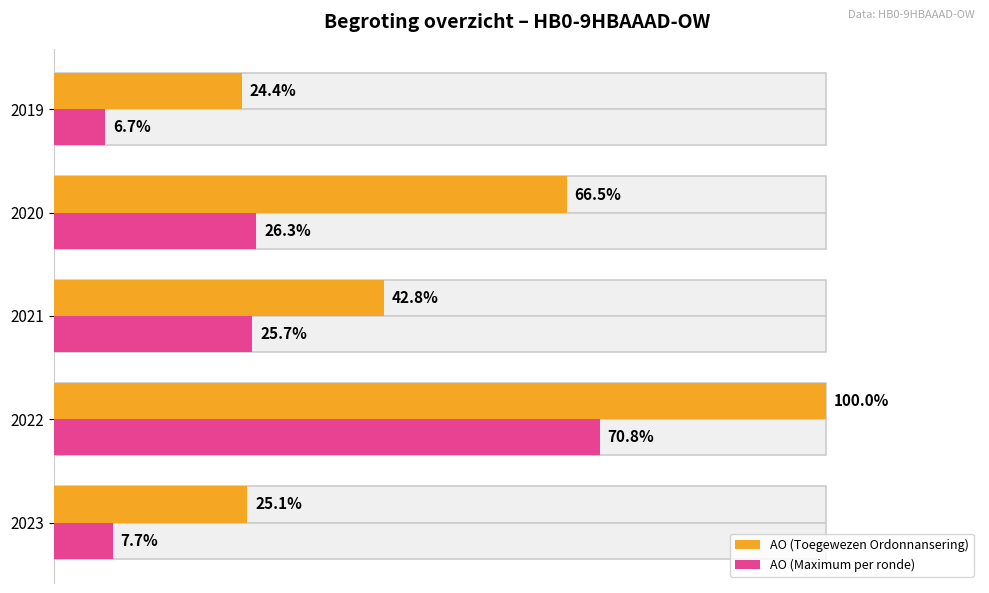

True or false: AO (Toegewezen Ordonnansering) has a value of 88.6 at 2020.

False